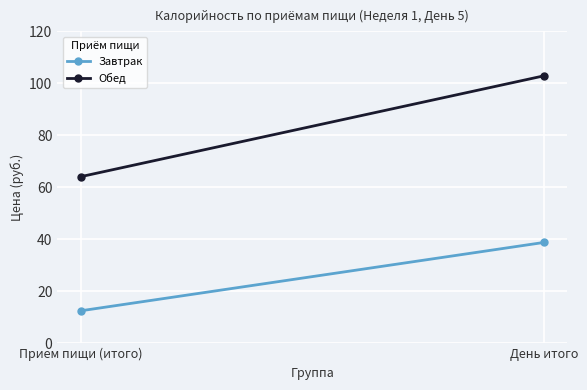

What is the sum of the Обед values at День итого and Прием пищи (итого)?

167.0